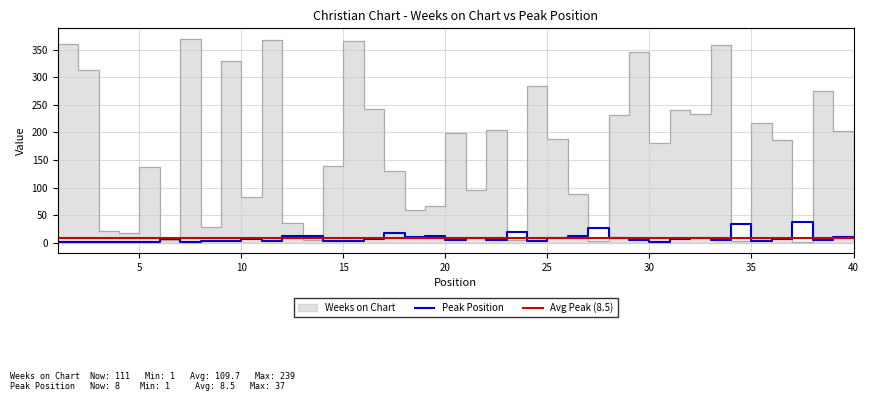

What is the approximate value of Peak Position at 9?

3.0